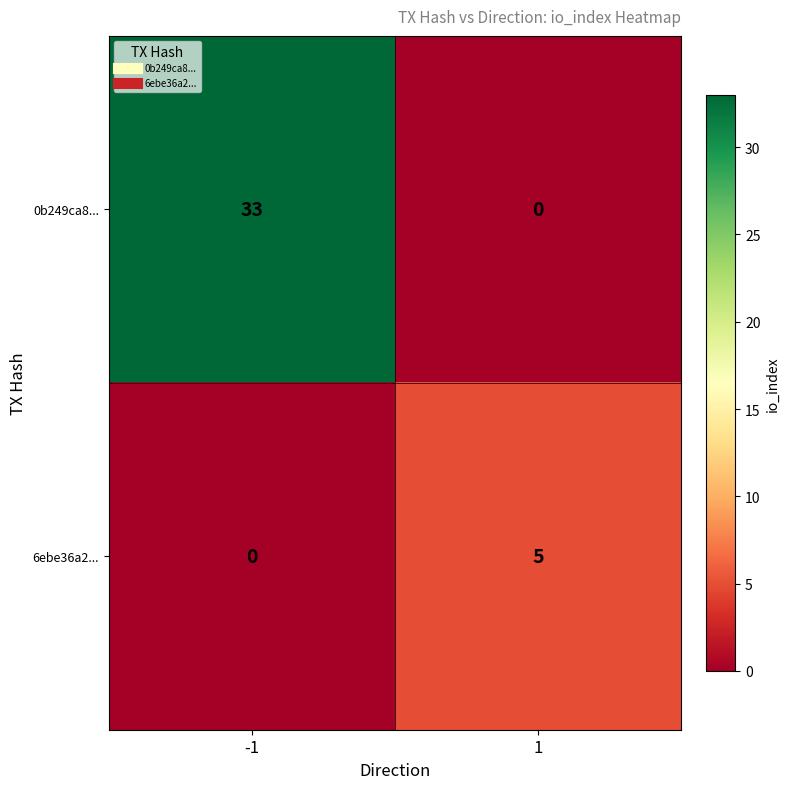

Rank the series at -1 from lowest to highest value.

6ebe36a2..., 0b249ca8...